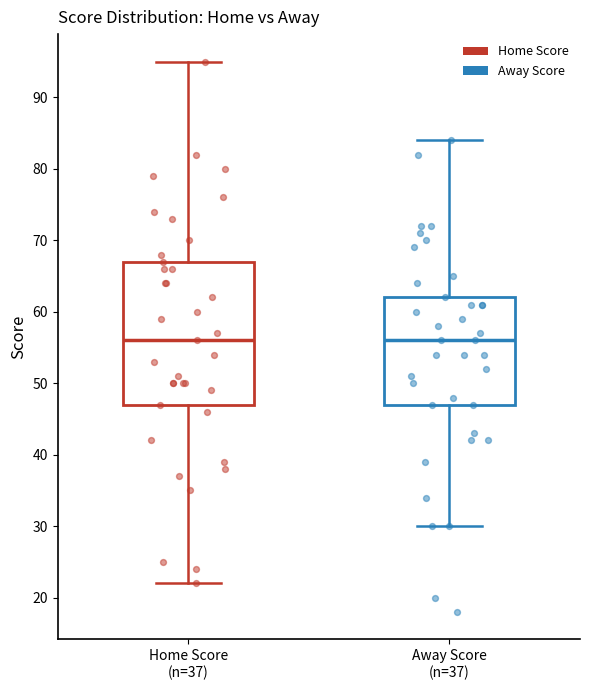

Where is the upper edge of the box for Home Score (n=37) on the y-axis? The values are not printed on the chart, so give them approximately, as read against the axis.

67